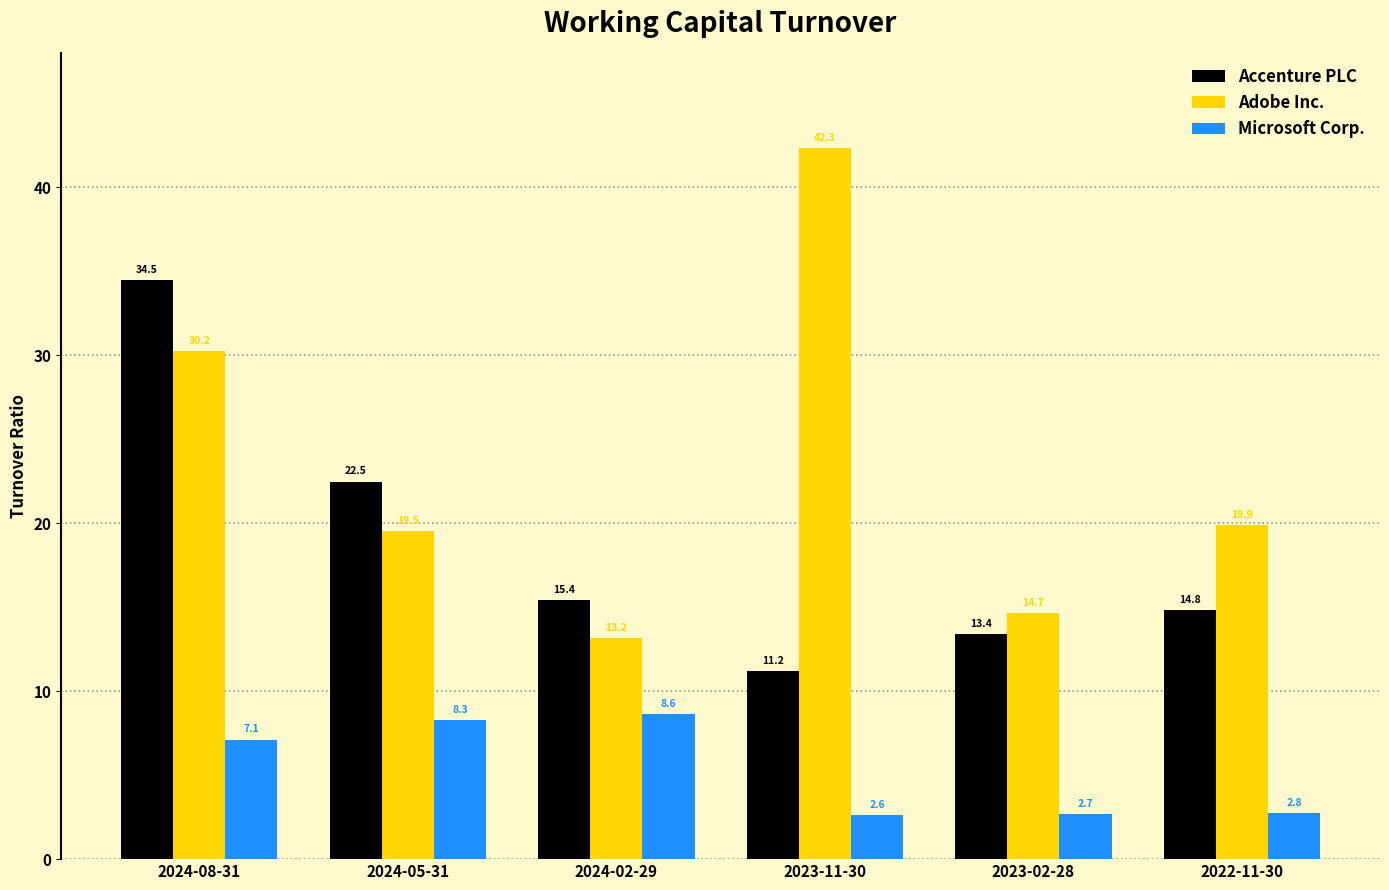

At 2024-02-29, list the series in order from largest to smallest.

Accenture PLC, Adobe Inc., Microsoft Corp.